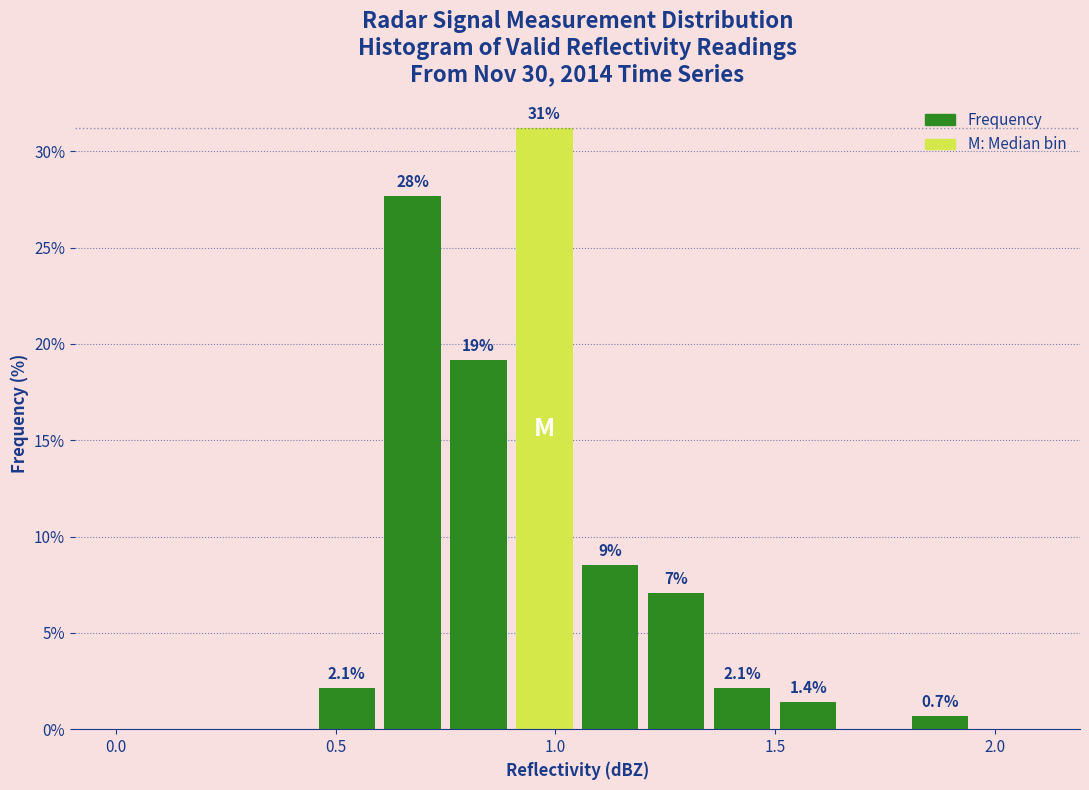

Read against the x-axis, roughly where is the centre of the tallest bar?

1.00